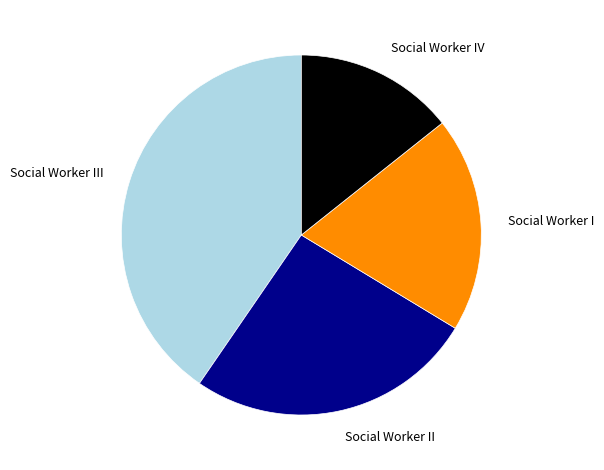

Rank the categories by value from highest to lowest.

Social Worker III, Social Worker II, Social Worker I, Social Worker IV